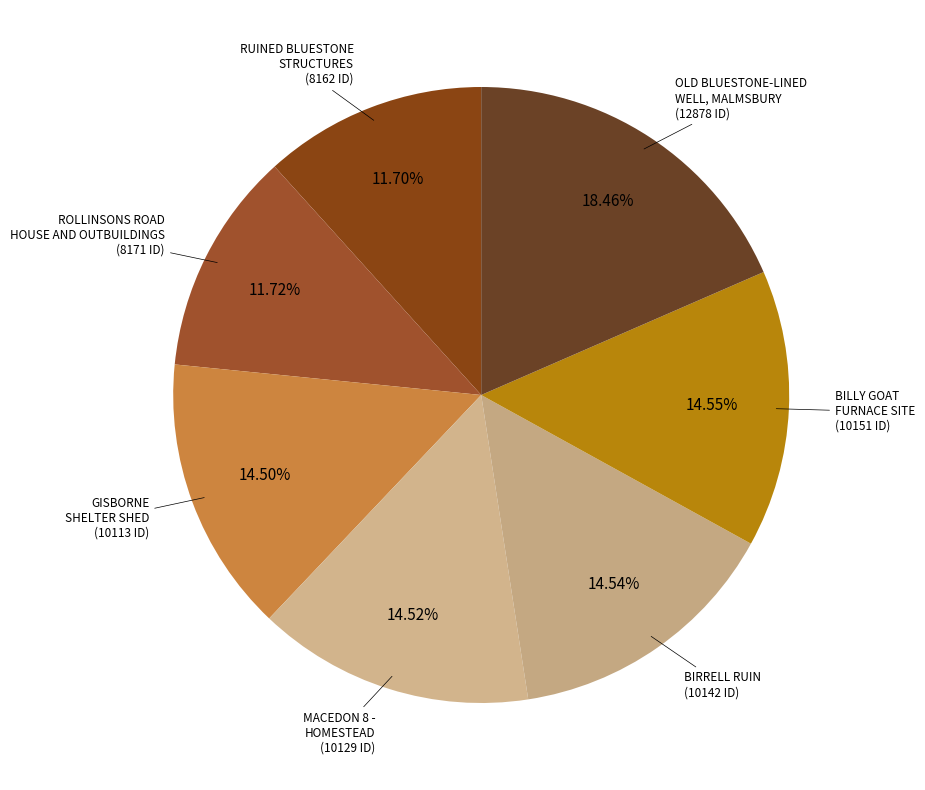

Is the sum of OLD BLUESTONE-LINED WELL, MALMSBURY and MACEDON 8 - HOMESTEAD greater than half?

No